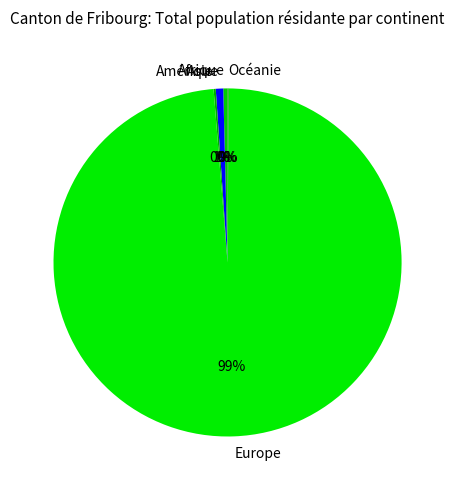

What percentage is the Europe slice, to the nearest percent?

99%